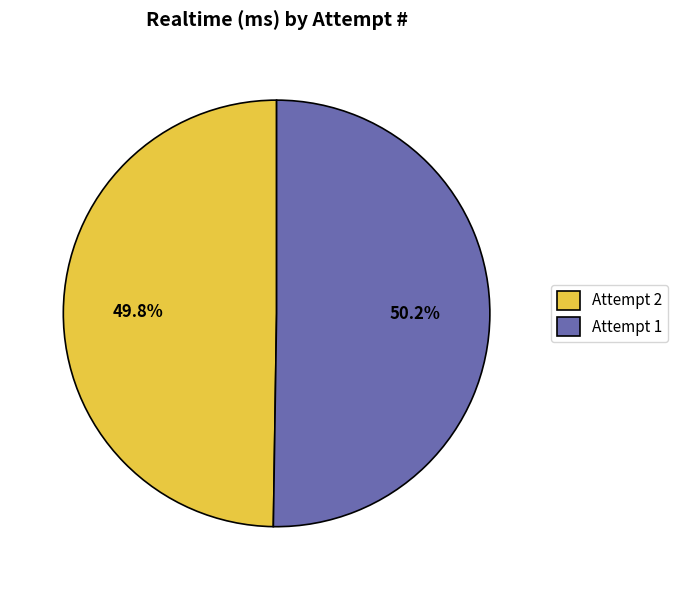

Is the sum of Attempt 1 and Attempt 2 greater than half?

Yes